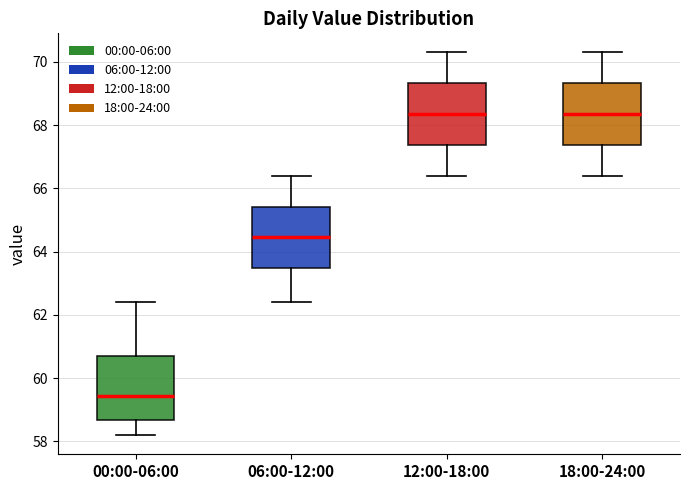

Reading left to right, read every box against the y-axis: the position of its median line, the range the box covers, and the ends of its whiskers. The values are not printed on the chart, so give them approximately, as read against the axis.

00:00-06:00: median 59.4, box 58.6 to 60.8, whiskers 58.2 to 62.4
06:00-12:00: median 64.4, box 63.4 to 65.4, whiskers 62.4 to 66.4
12:00-18:00: median 68.4, box 67.4 to 69.4, whiskers 66.4 to 70.4
18:00-24:00: median 68.4, box 67.4 to 69.4, whiskers 66.4 to 70.4